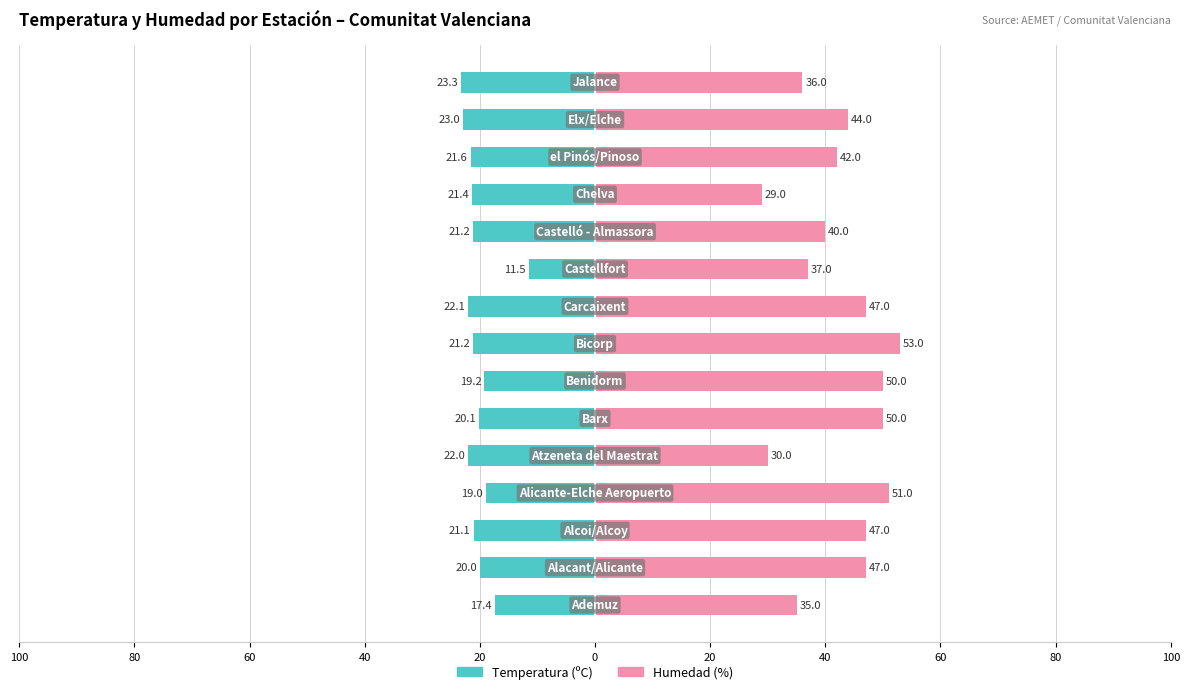

How many distinct data groups are displayed?

2